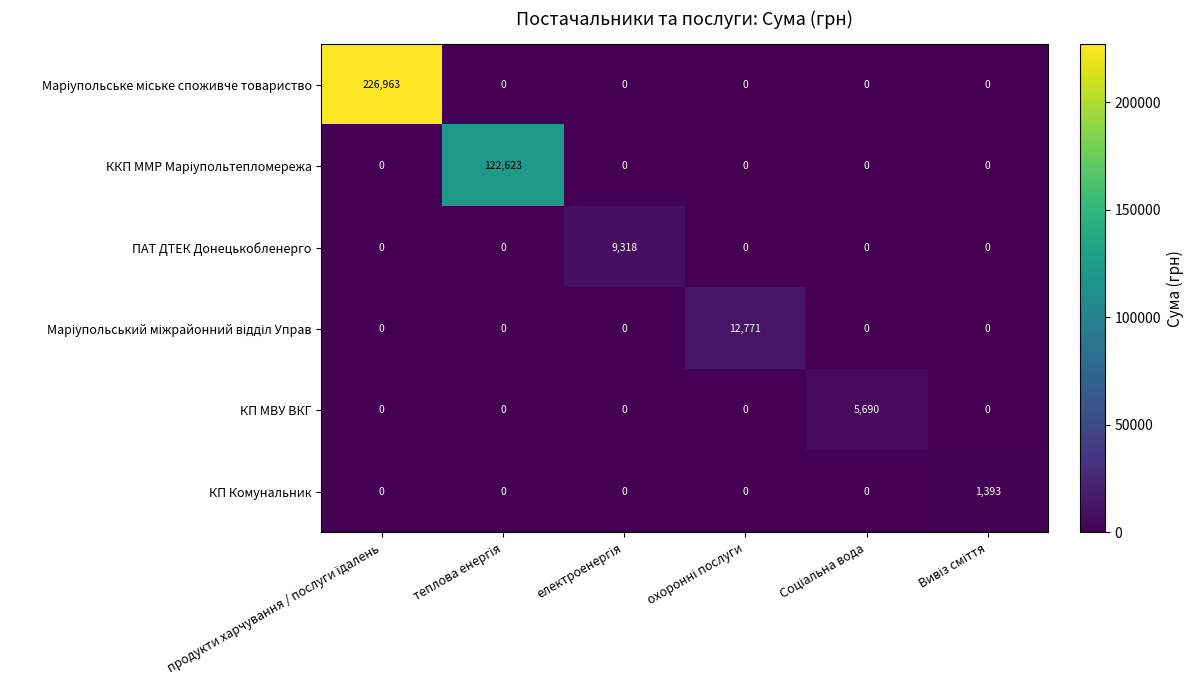

What is the highest value of the ПАТ ДТЕК Донецькобленерго series?

9318